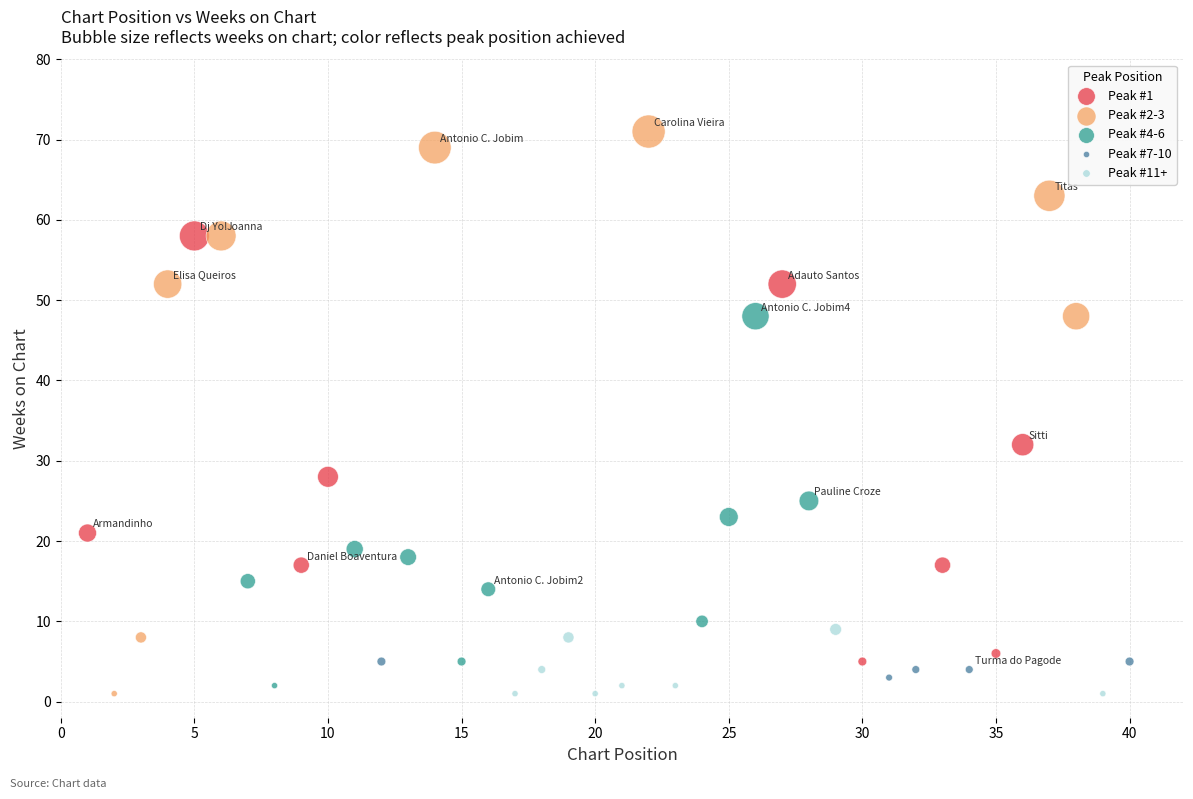

Which series has the largest Y range (max minus min)?

Peak #2-3